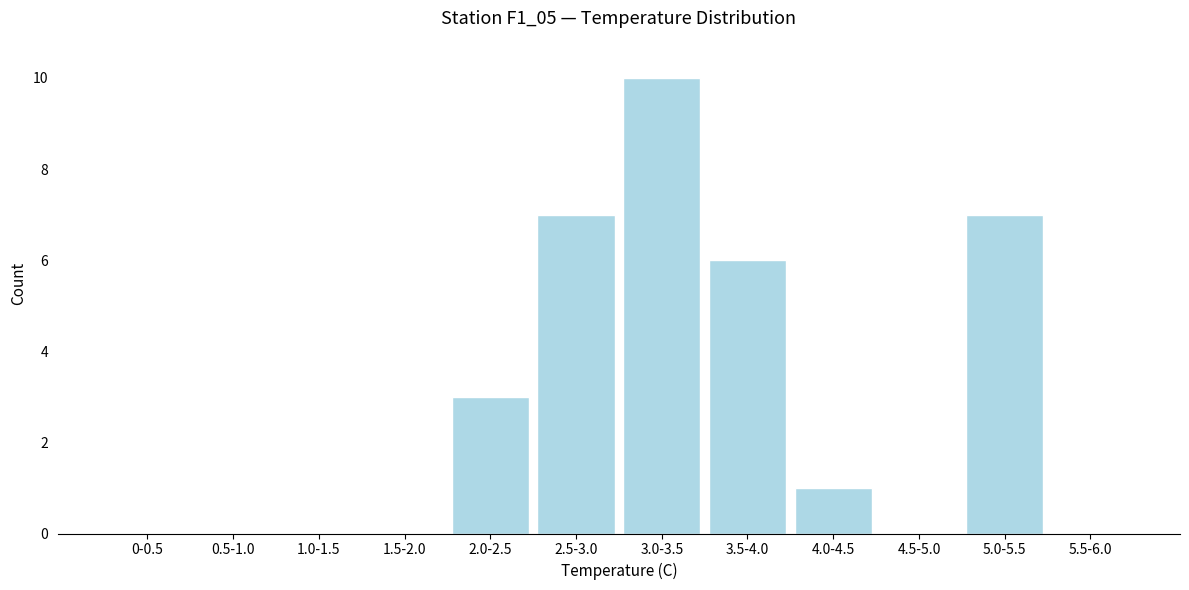

Reading left to right, extract all data points from this chart.

0-0.5=0	0.5-1.0=0	1.0-1.5=0	1.5-2.0=0	2.0-2.5=3	2.5-3.0=7	3.0-3.5=10	3.5-4.0=6	4.0-4.5=1	4.5-5.0=0	5.0-5.5=7	5.5-6.0=0